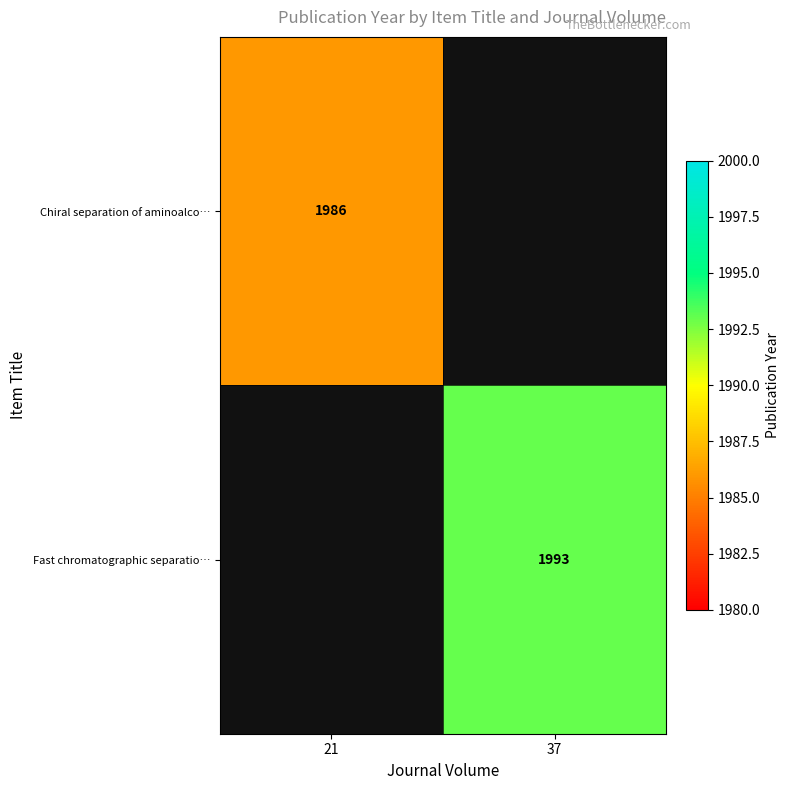

What is the maximum value shown in the chart?

1993.0